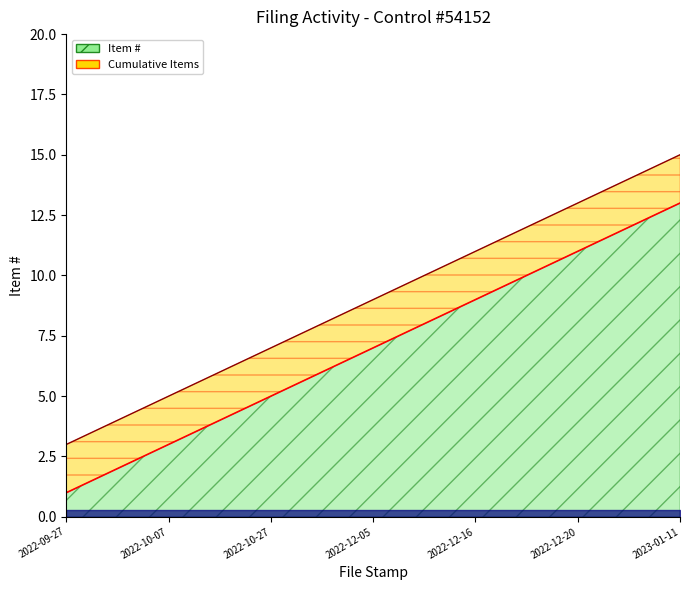

Between 2022-10-07 and 2023-01-11, which is larger?

2023-01-11